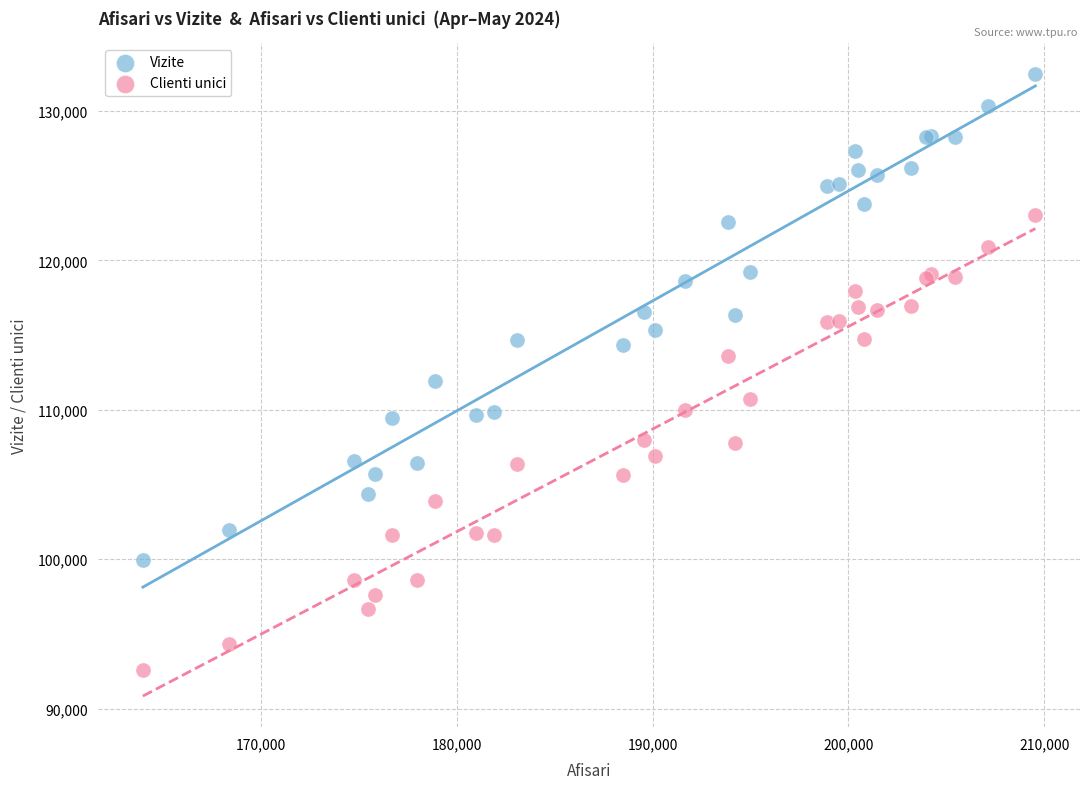

Which series has the widest spread of Y values?

Vizite